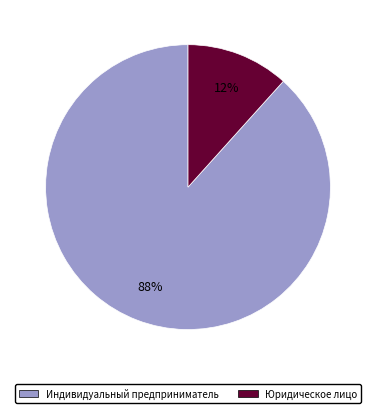

Is it true that Индивидуальный предприниматель is 80% of the pie?

False